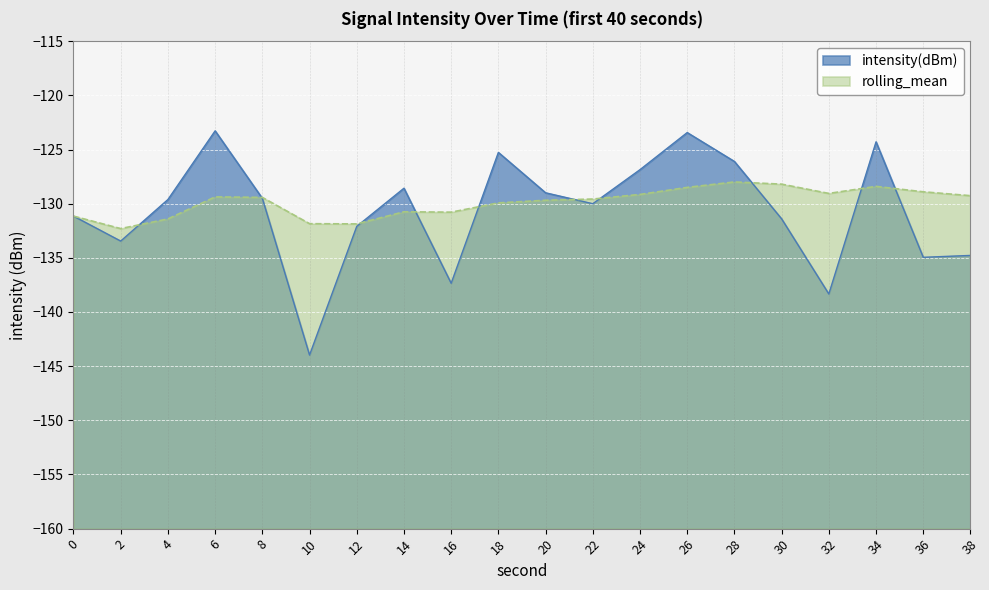

True or false: rolling_mean has a value of -129.1 at 24.

True